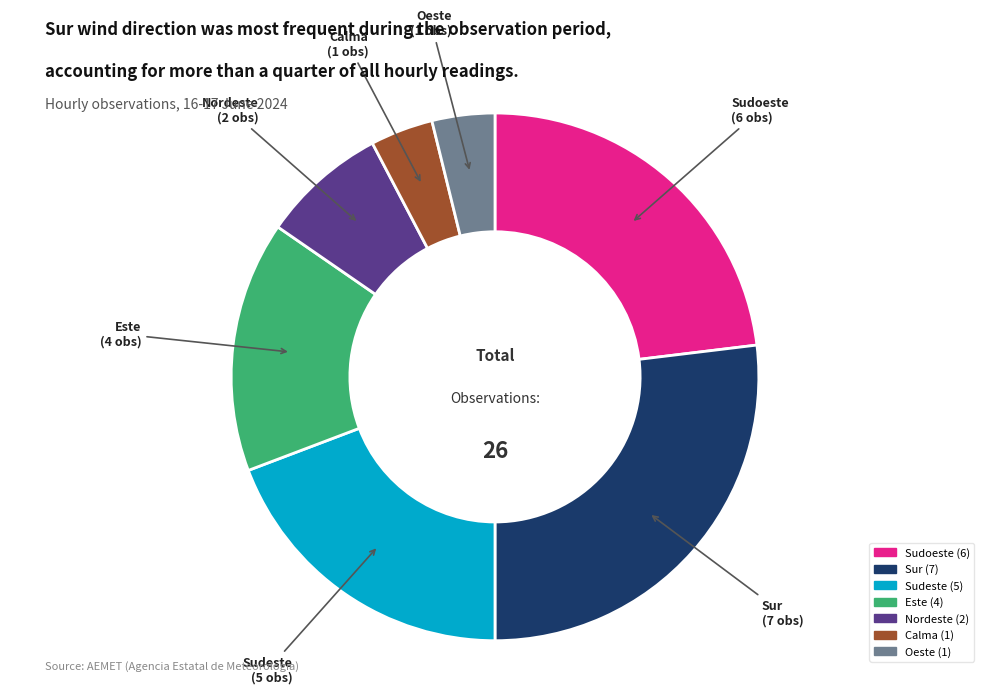

Which slice is the largest?

Sur